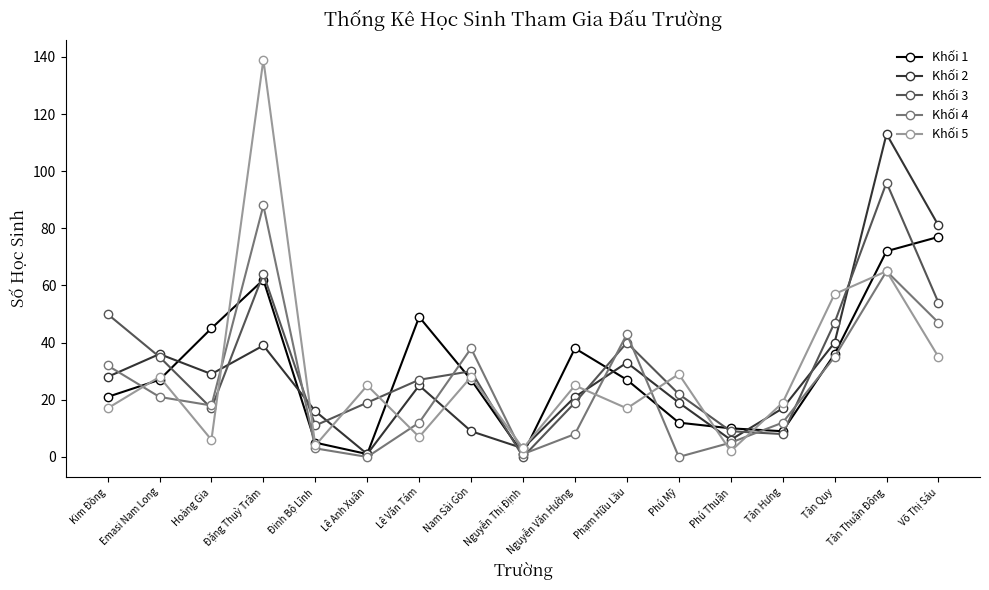

Which series changed the most between Đinh Bộ Lĩnh and Nguyễn Văn Hưởng?

Khối 1